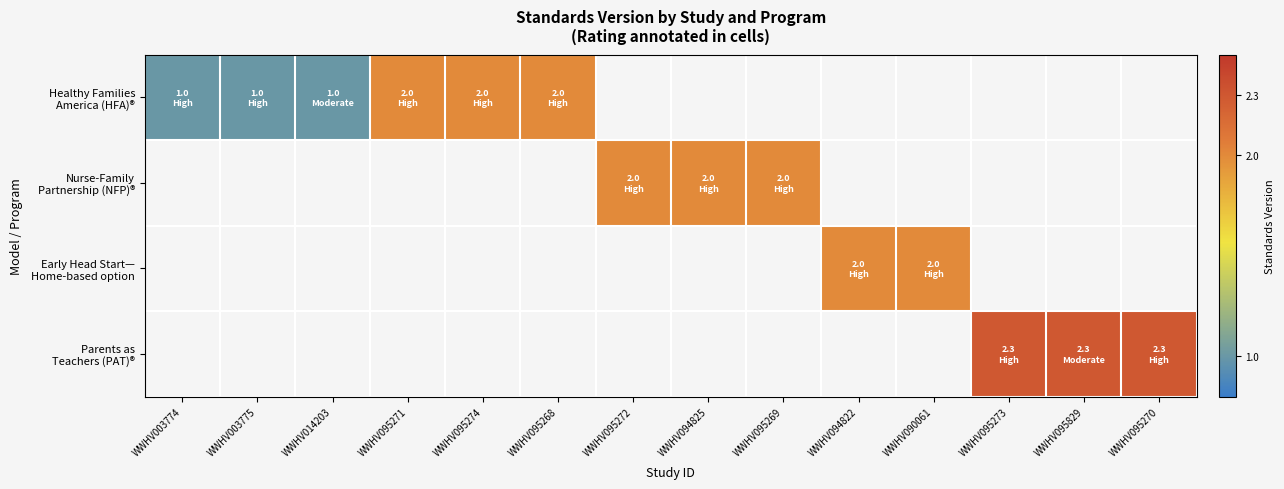

At how many categories does at least one series exceed 1?

11